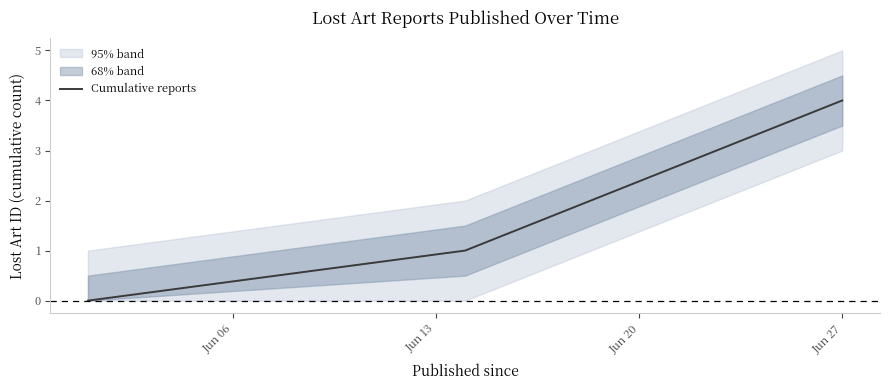

What is the highest value of the Cumulative reports series?

4